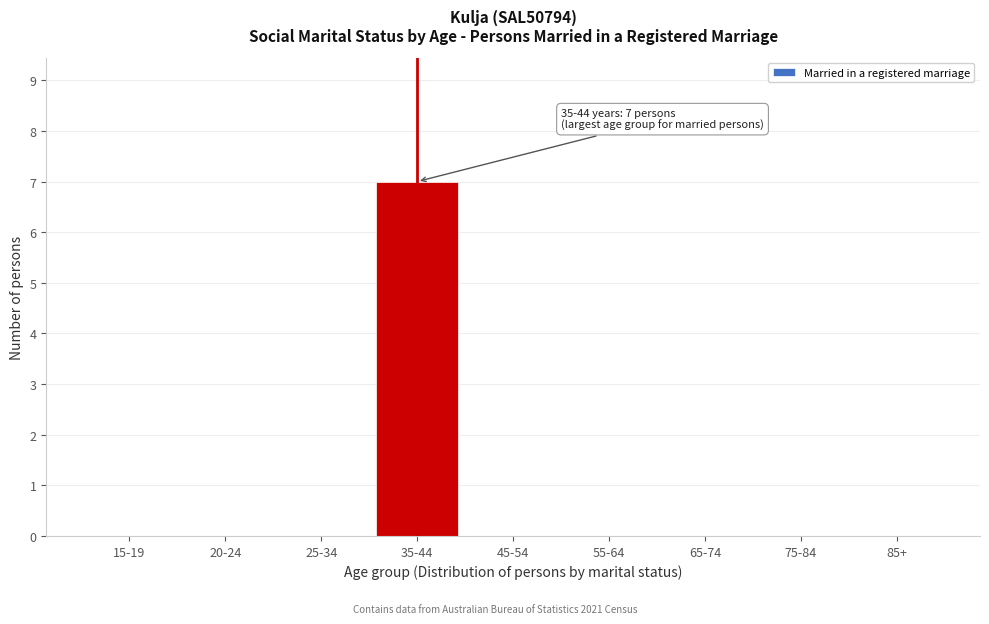

Reading left to right, transcribe all the data shown in this chart.

15-19=0	20-24=0	25-34=0	35-44=7	45-54=0	55-64=0	65-74=0	75-84=0	85+=0